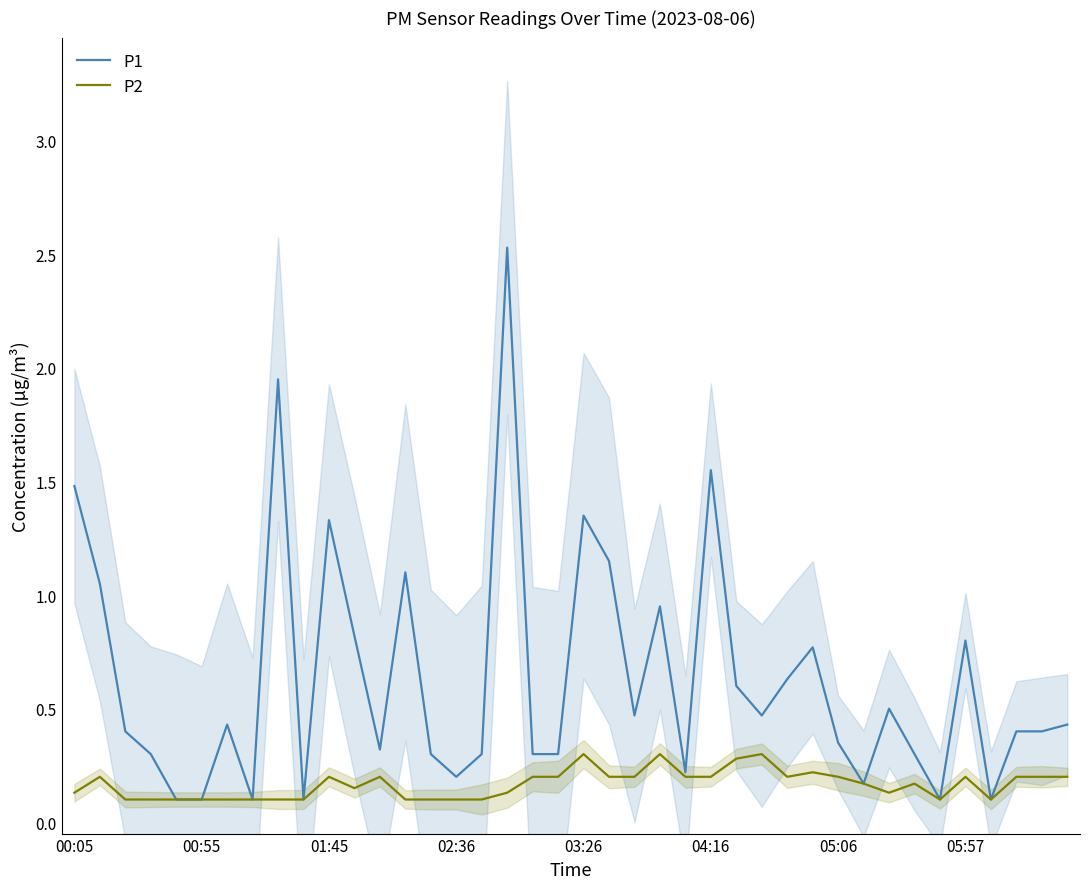

How many interior local valleys does the P1 series have?

10